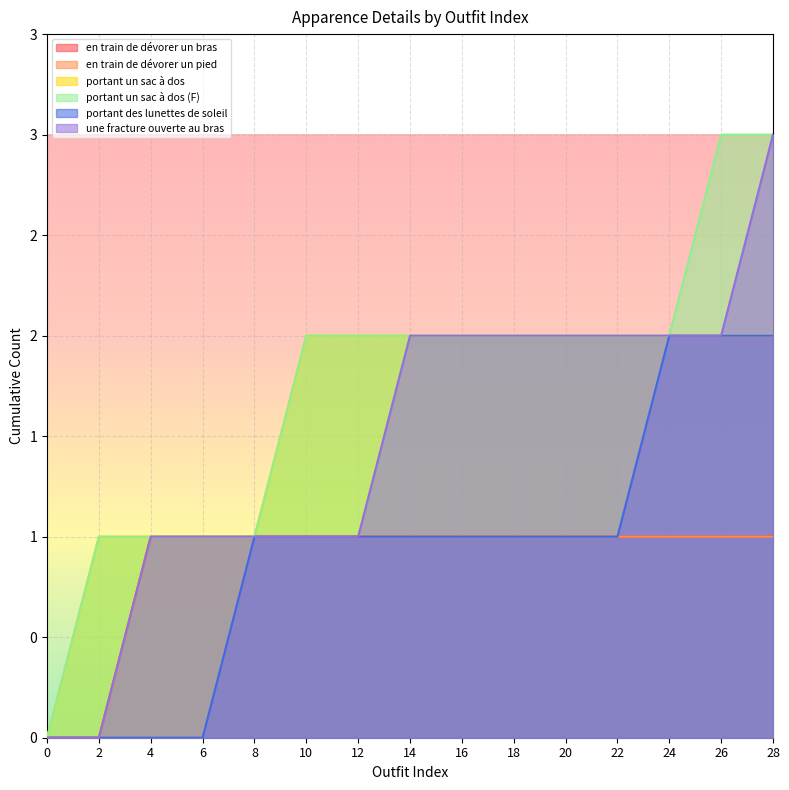

How many distinct data groups are displayed?

6